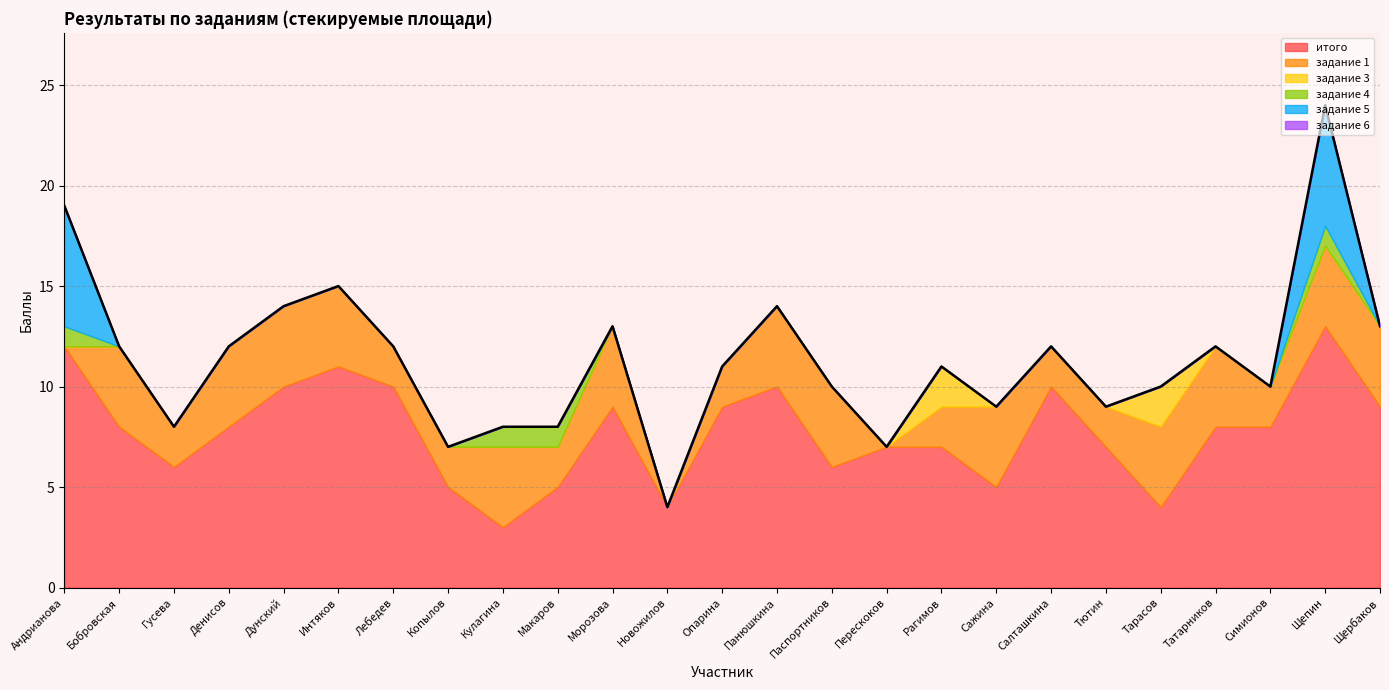

What are all the series names shown in the legend?

итого, задание 1, задание 3, задание 4, задание 5, задание 6